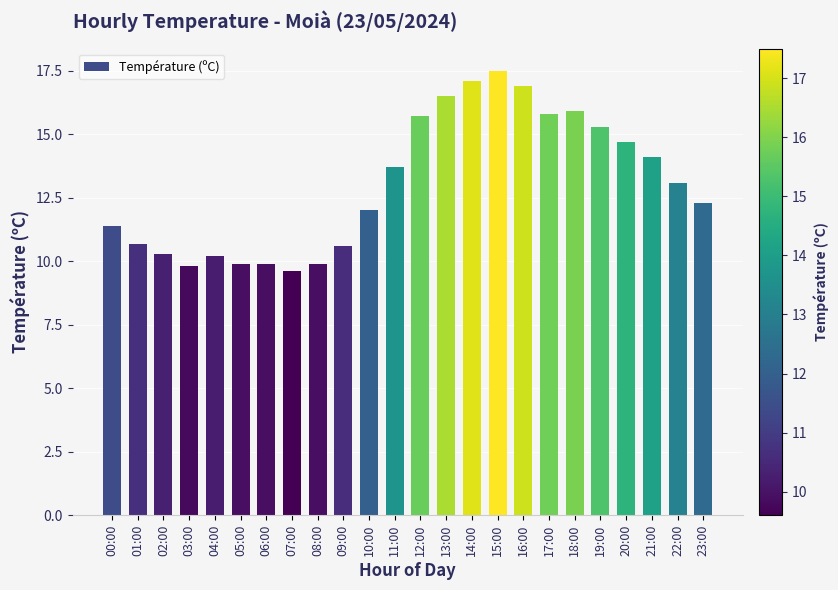

What is the smallest value displayed?

9.6